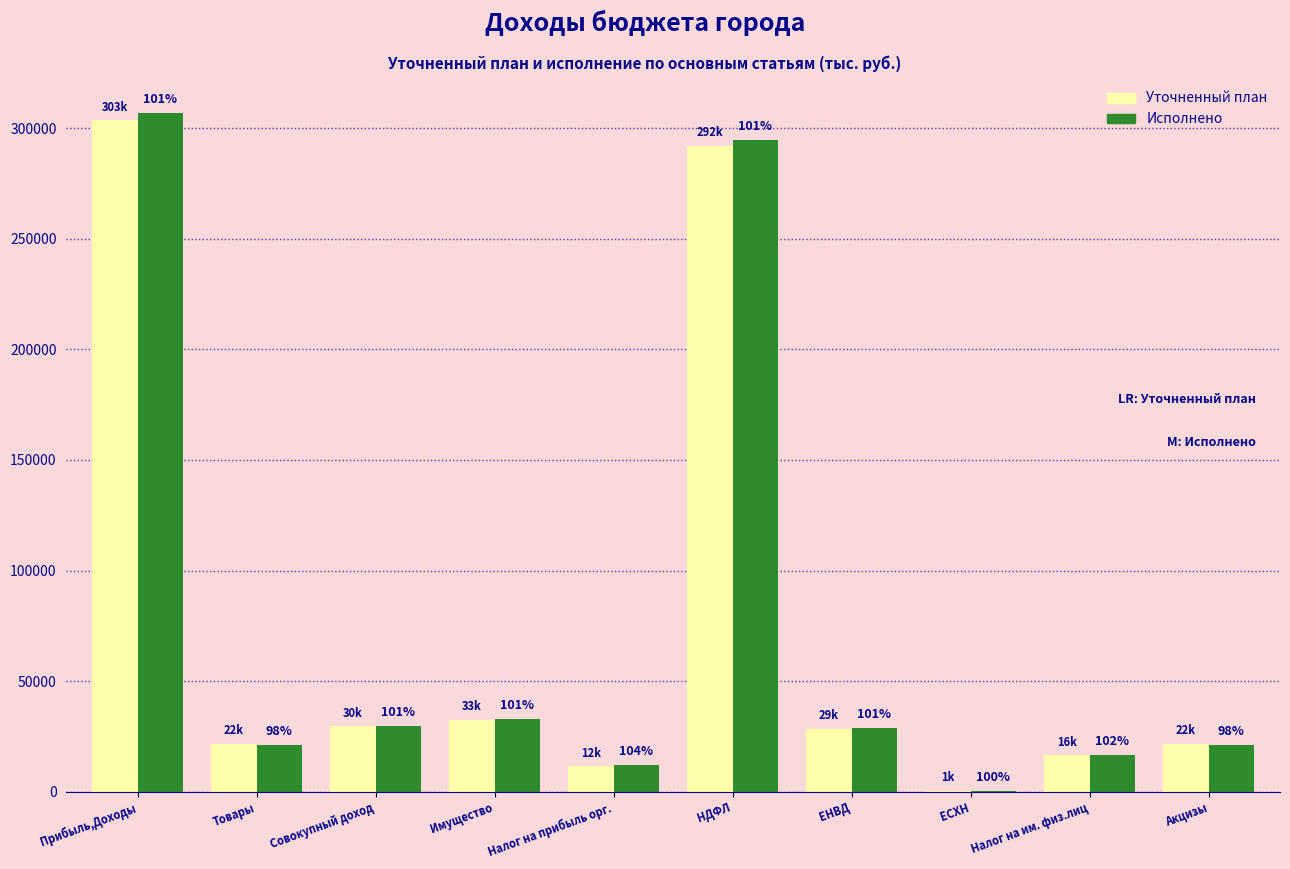

How many groups of bars are there?

10